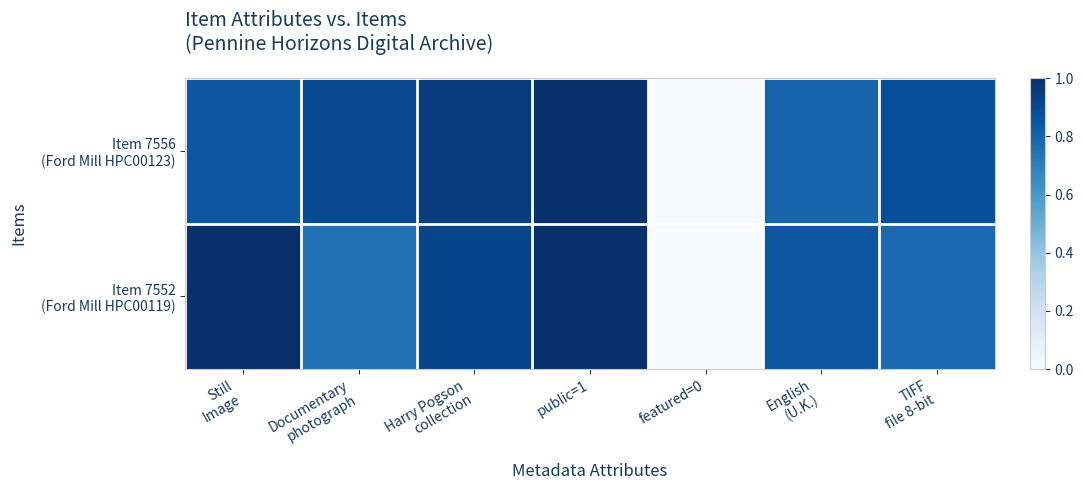

What is the greatest value displayed?

1.0